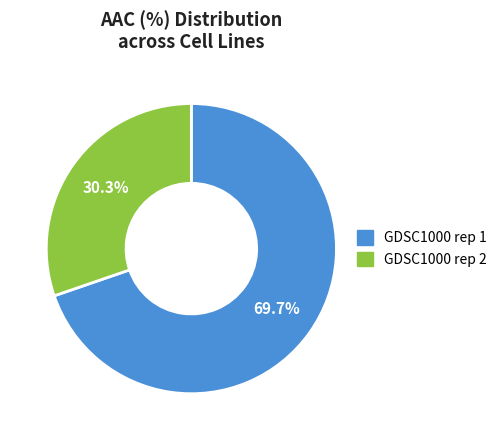

To the nearest percent, what is the difference between the GDSC1000 rep 1 and GDSC1000 rep 2 slice percentages?

39%